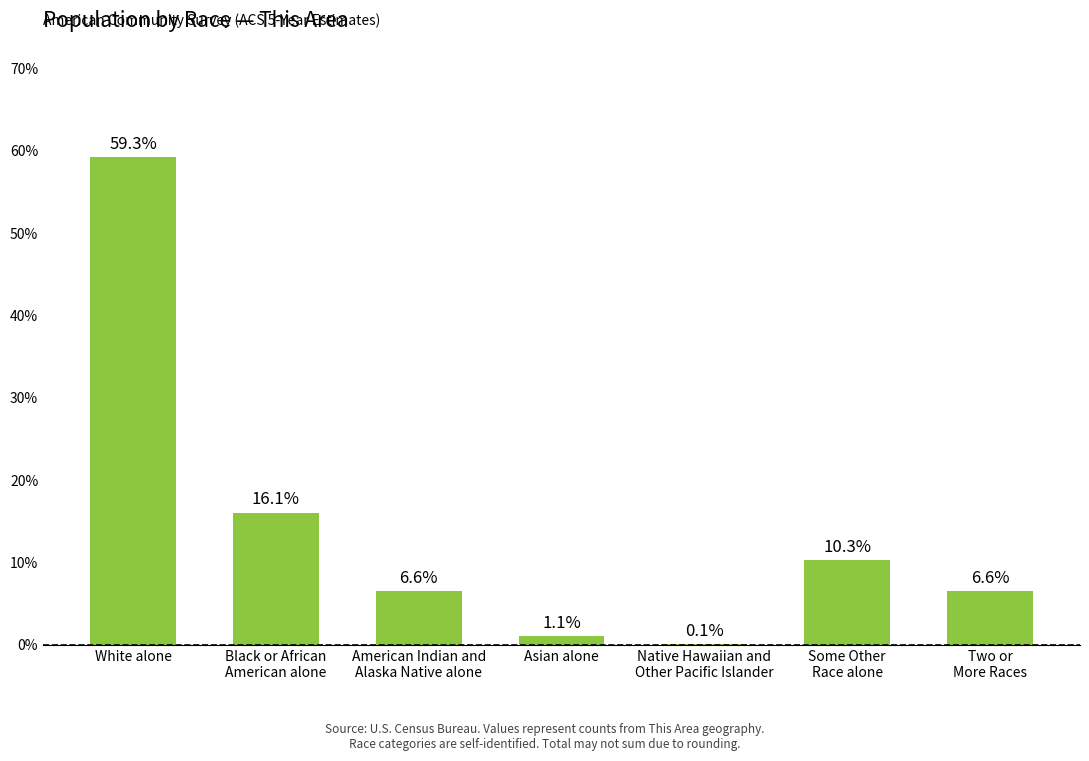

Reading left to right, extract all data points from this chart.

59.3	16.1	6.6	1.1	0.1	10.3	6.6